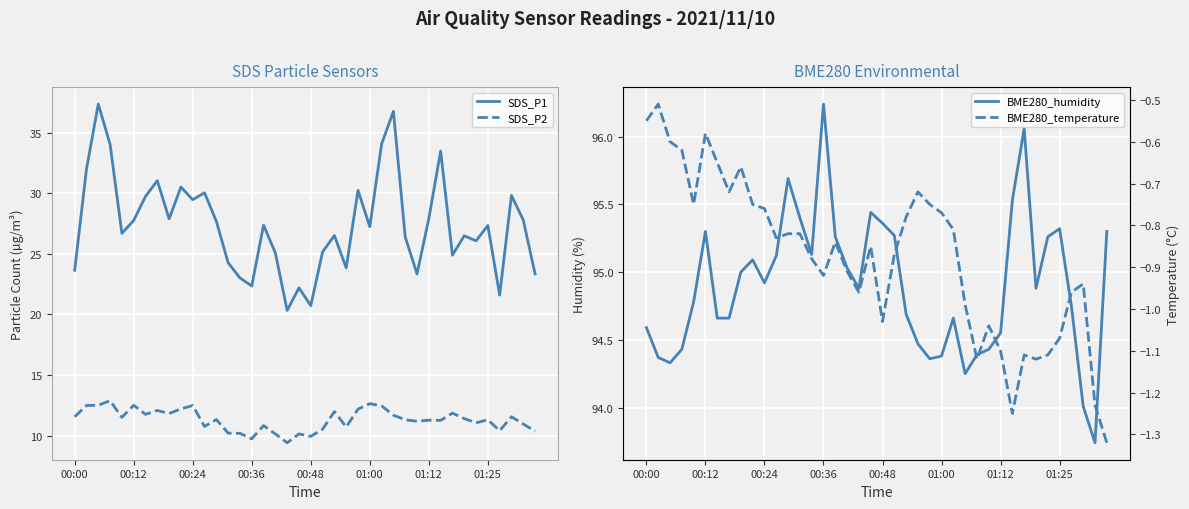

Count the number of data series in this chart.

4